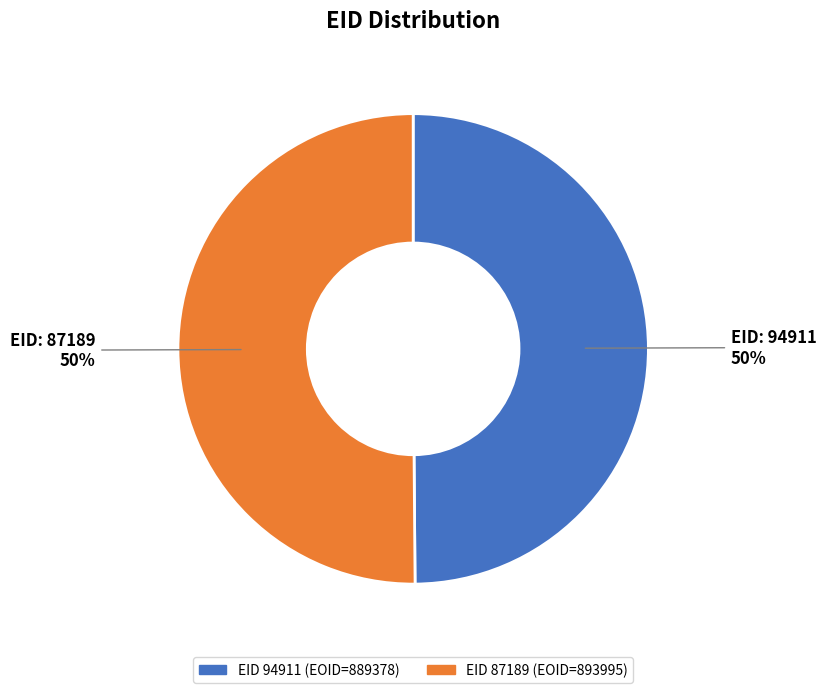

To the nearest percent, what is the average slice percentage?

50%